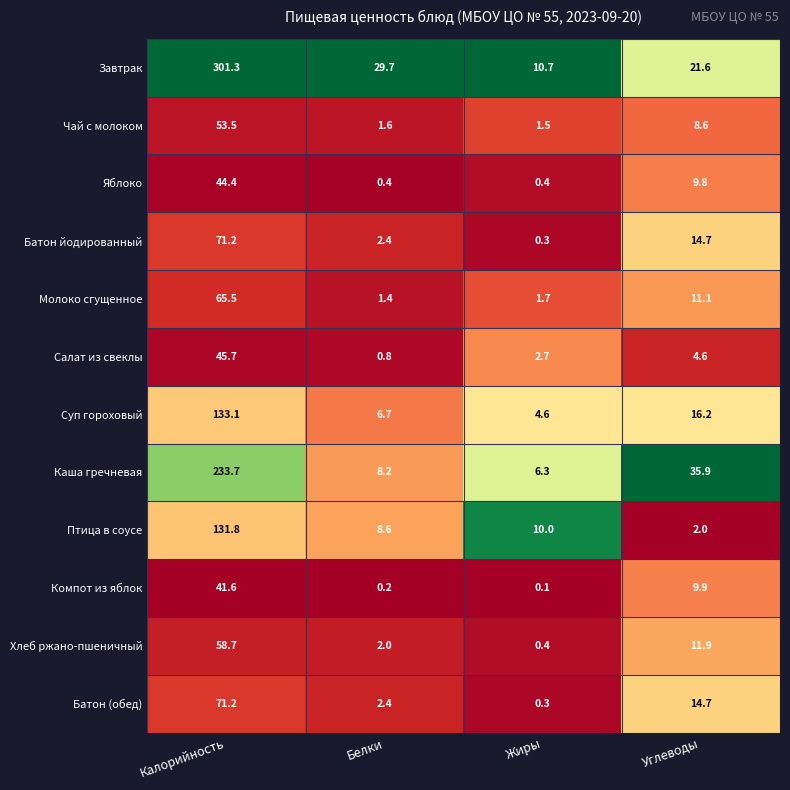

Which category has the lowest value in the Суп гороховый series?

Жиры